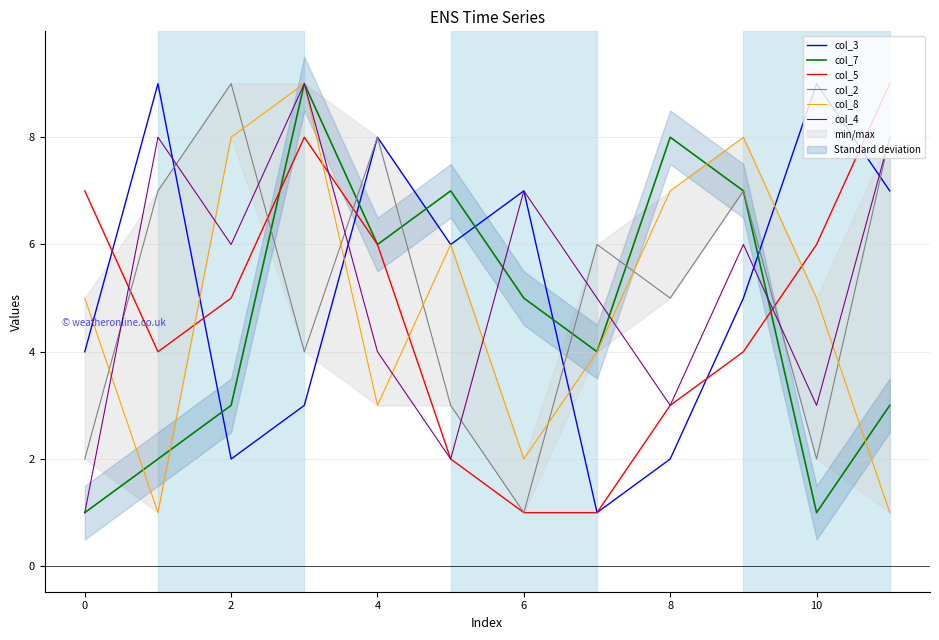

What is the smallest value displayed?

1